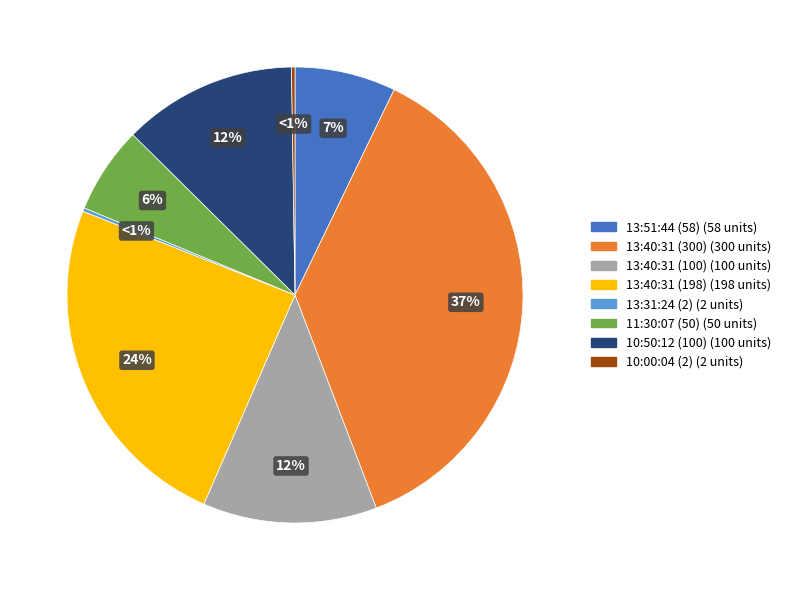

To the nearest percent, what percentage of the pie is 11:30:07 (50)?

6%